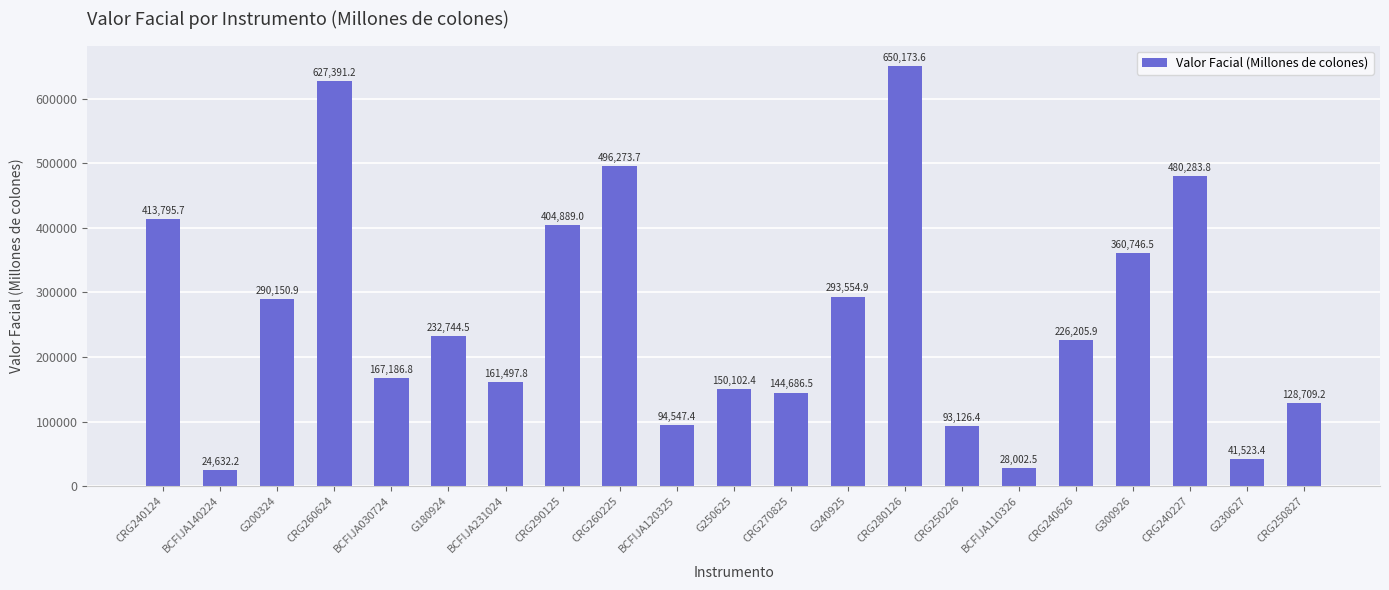

What is the average value?

262391.6